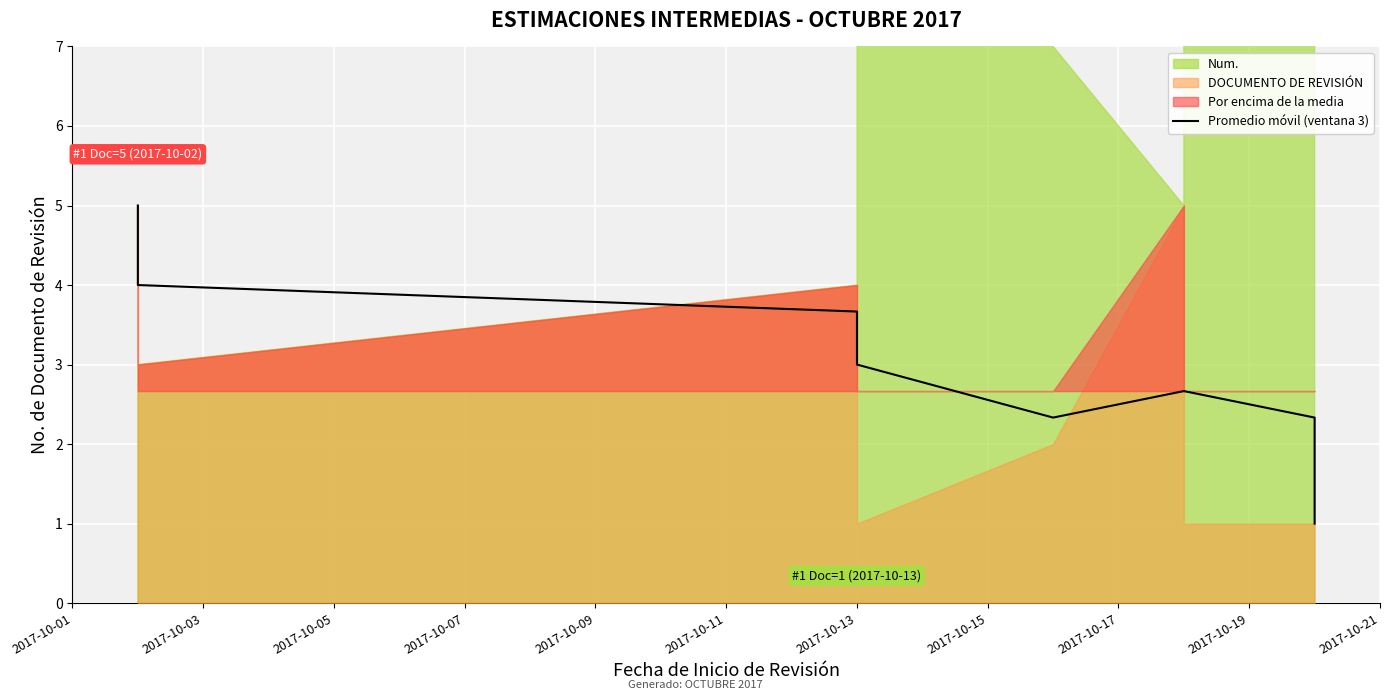

How many interior local valleys (lower than both neighbors) does the data have?

1